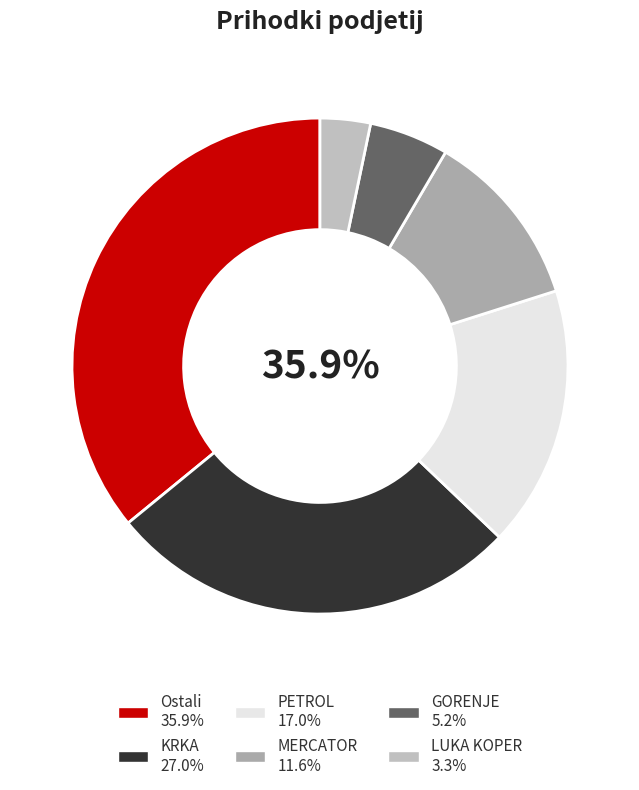

The PETROL slice represents 17% of the pie. True or false?

True